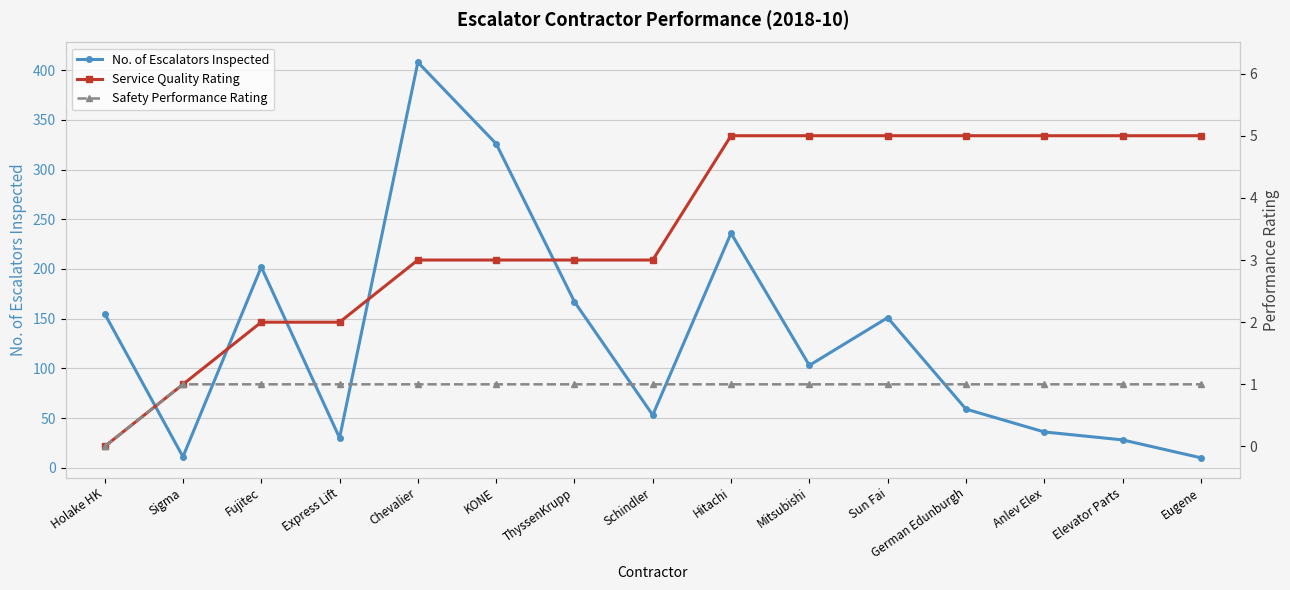

Is it true that No. of Escalators Inspected equals 95 at Schindler?

False